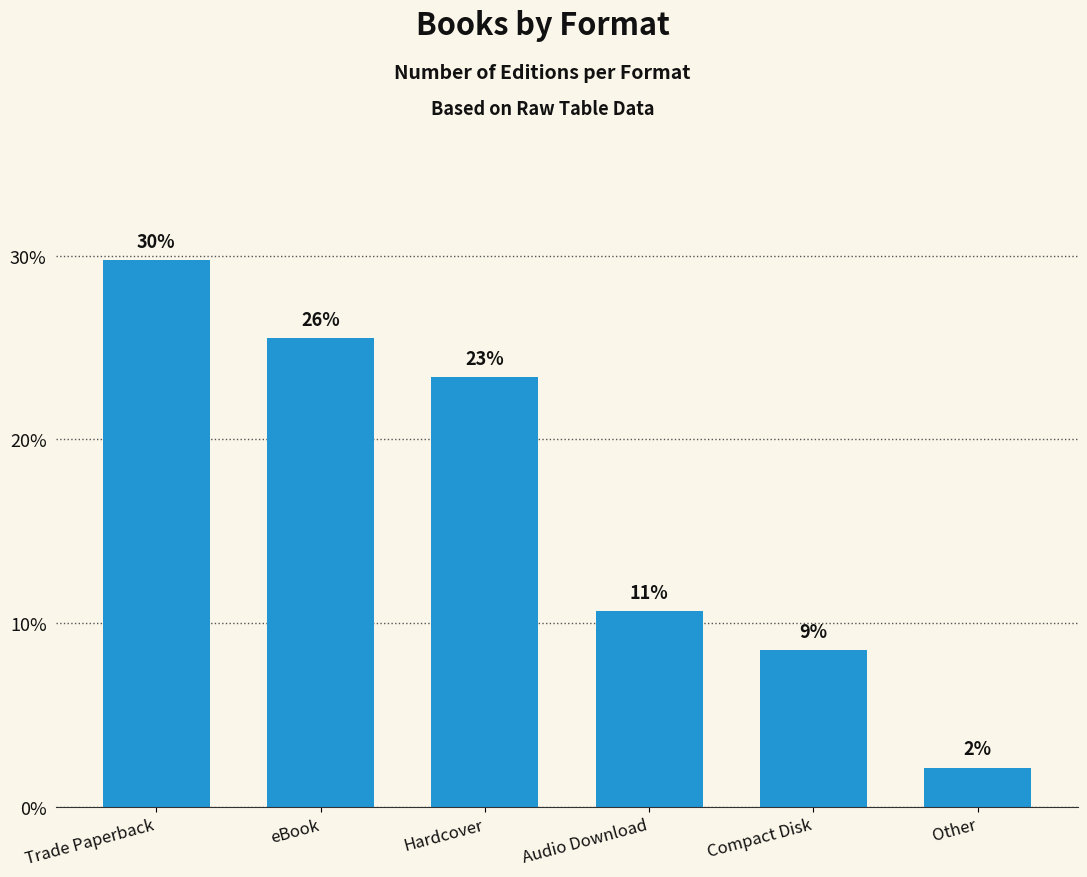

Is it true that the value at Other is 2.1?

True